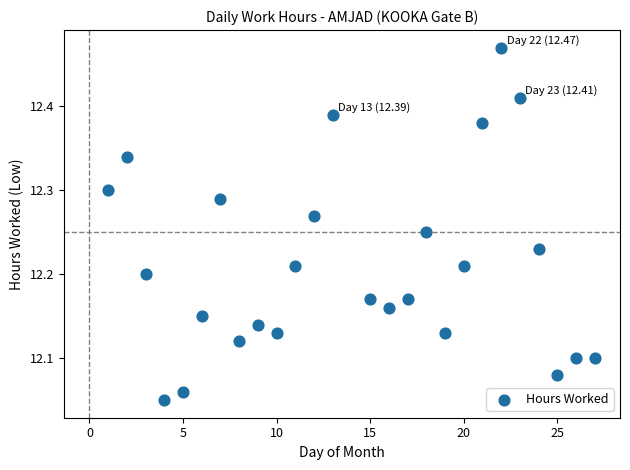

What is the range of Y values (max minus min)?

0.4